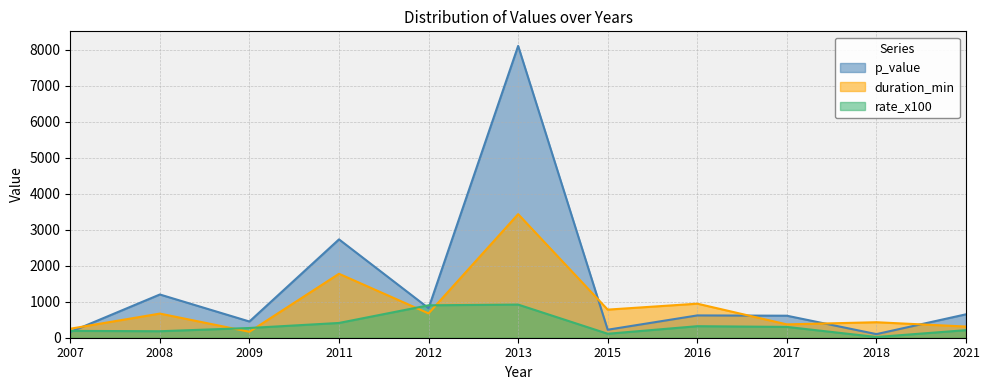

At which label does p_value reach its peak?

2013